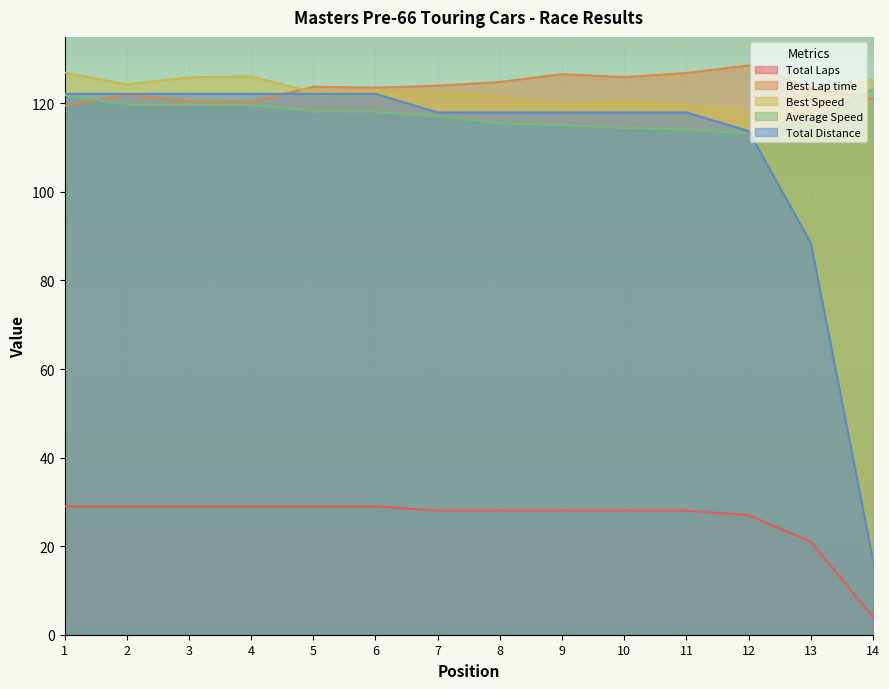

True or false: Best Speed and Total Laps intersect in this chart.

False